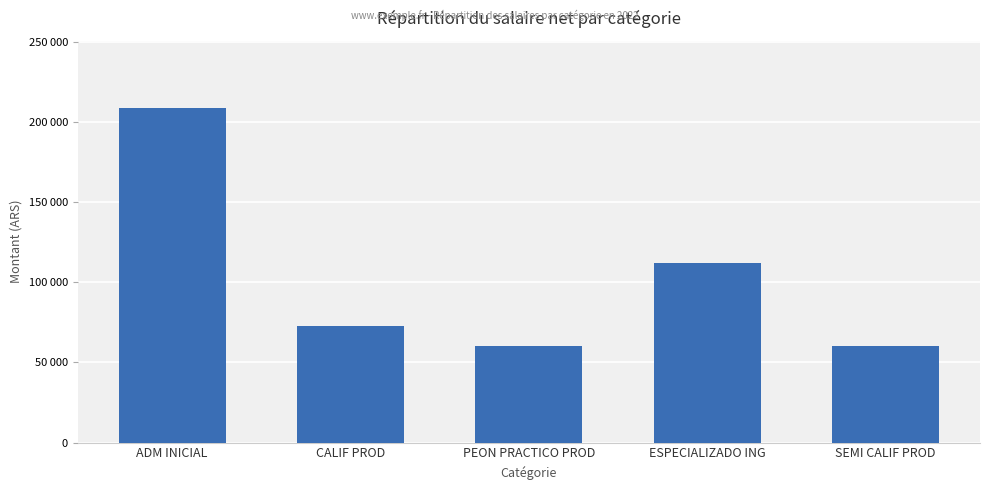

What is the change in value from CALIF PROD to SEMI CALIF PROD?

-12595